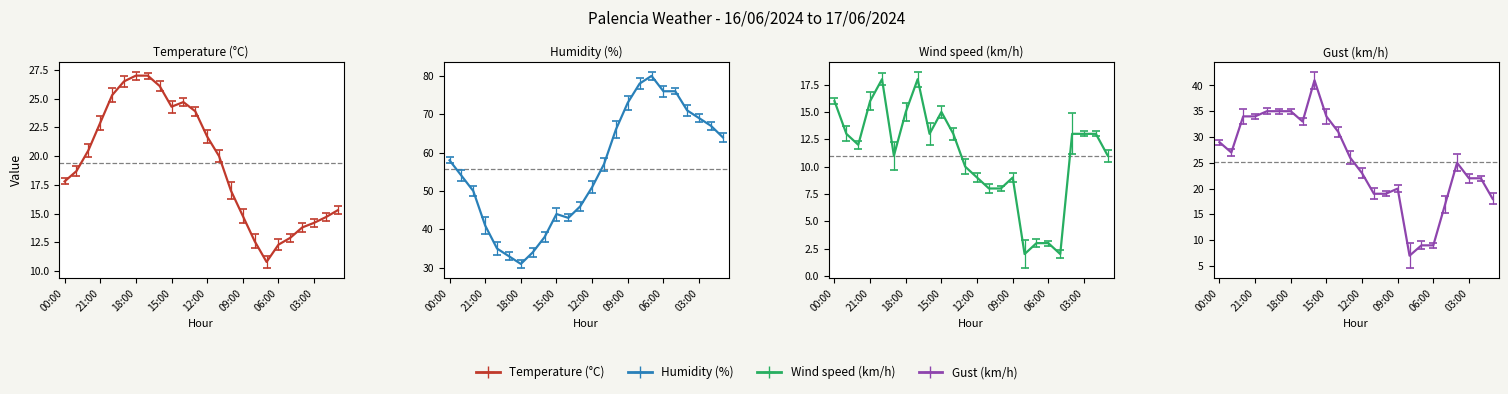

Is the value of Wind speed (km/h) at 15:00 greater than the value of Humidity (%) at 22:00?

No